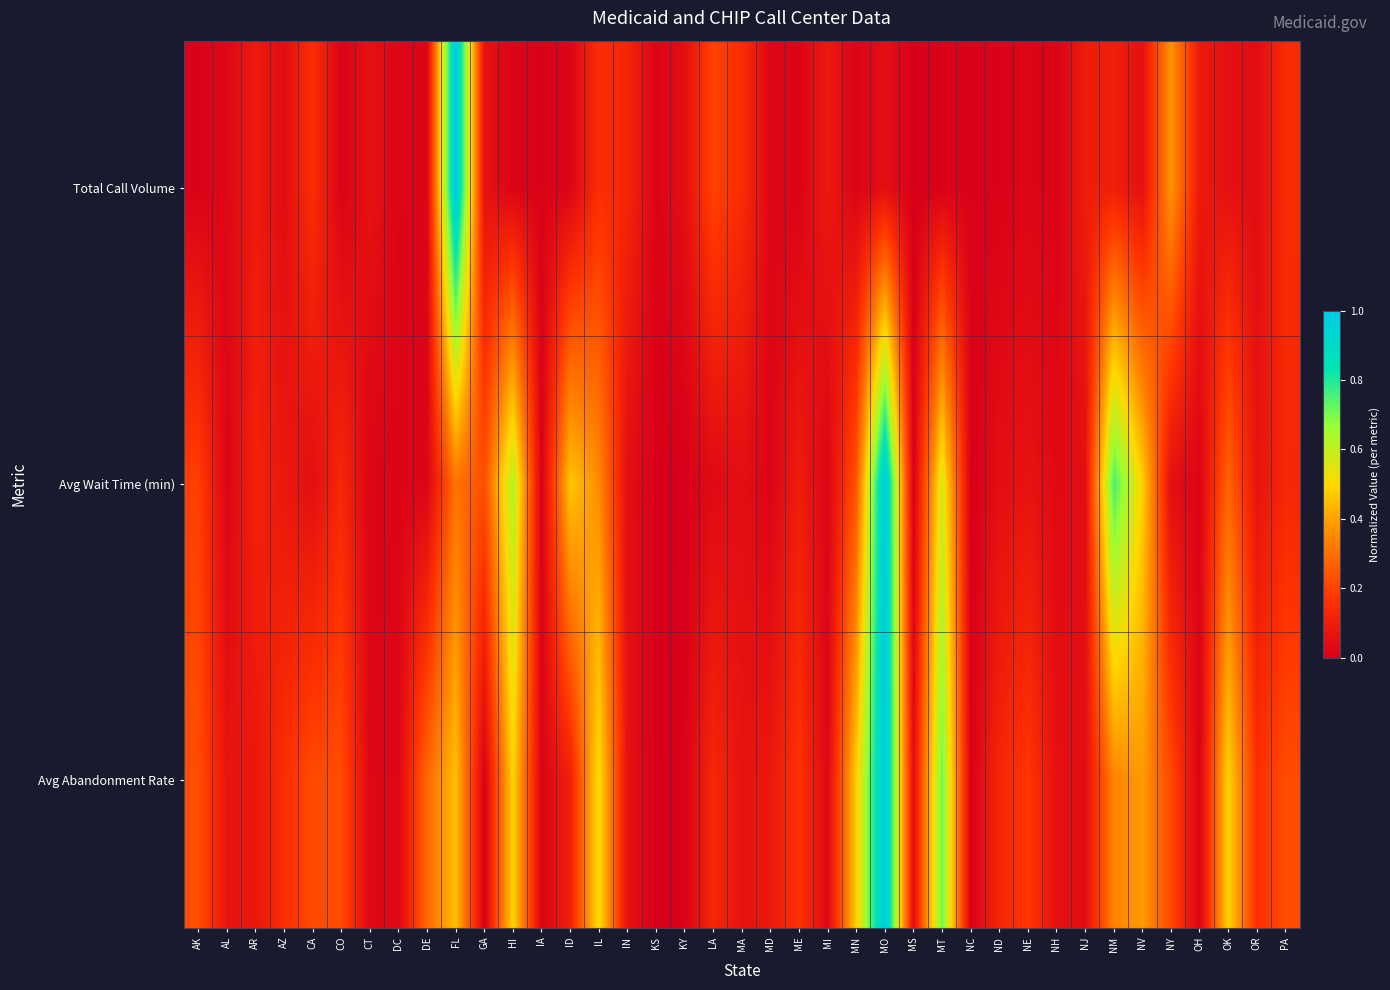

What is the difference between the highest and lowest values at PA?

0.1